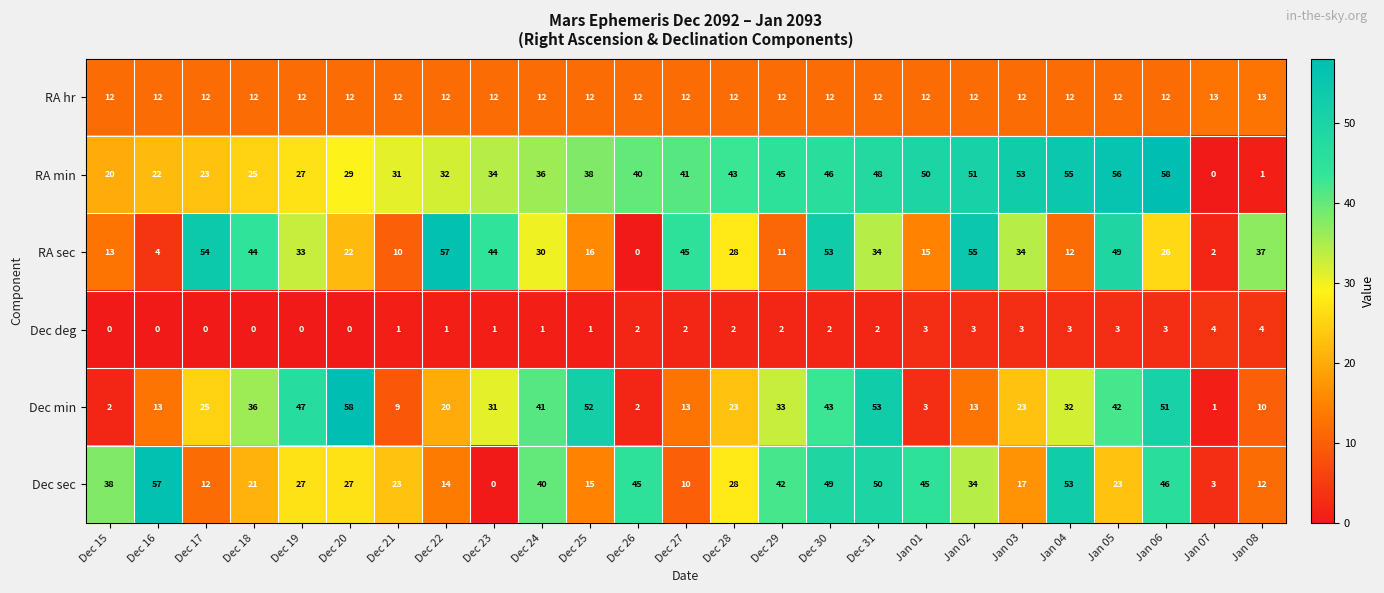

Read the Dec min value at Dec 16, to the nearest 10.

10